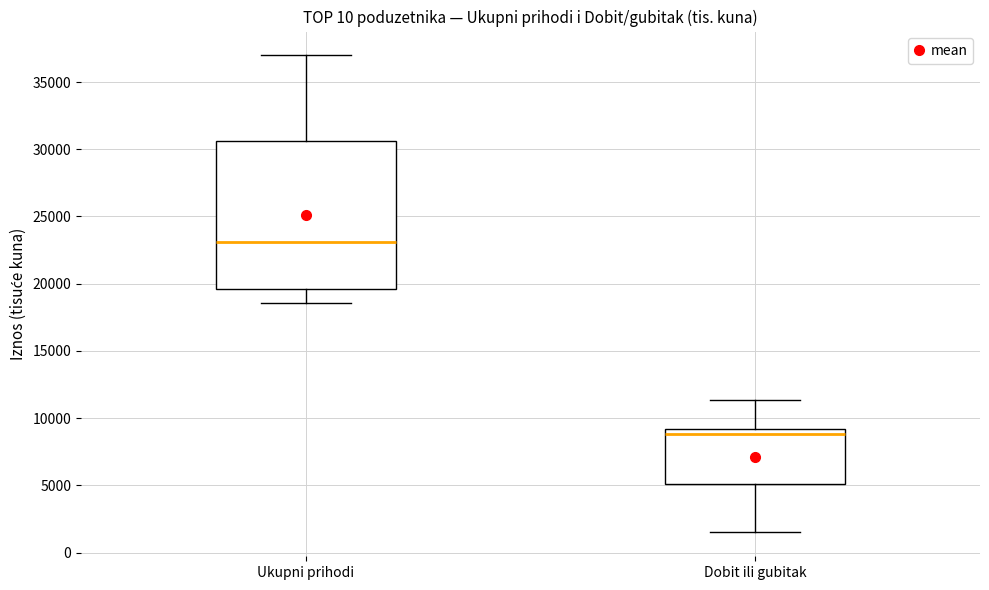

Reading left to right, transcribe this box plot: for each box, give where its median line is, the range the box spans, and where its two whiskers end, as read against the y-axis. The values are not printed on the chart, so give them approximately, as read against the axis.

Ukupni prihodi: median 23000, box 19500 to 30500, whiskers 18500 to 37000
Dobit ili gubitak: median 9000 (just below the box's upper edge), box 5000 to 9000, whiskers 1500 to 11500